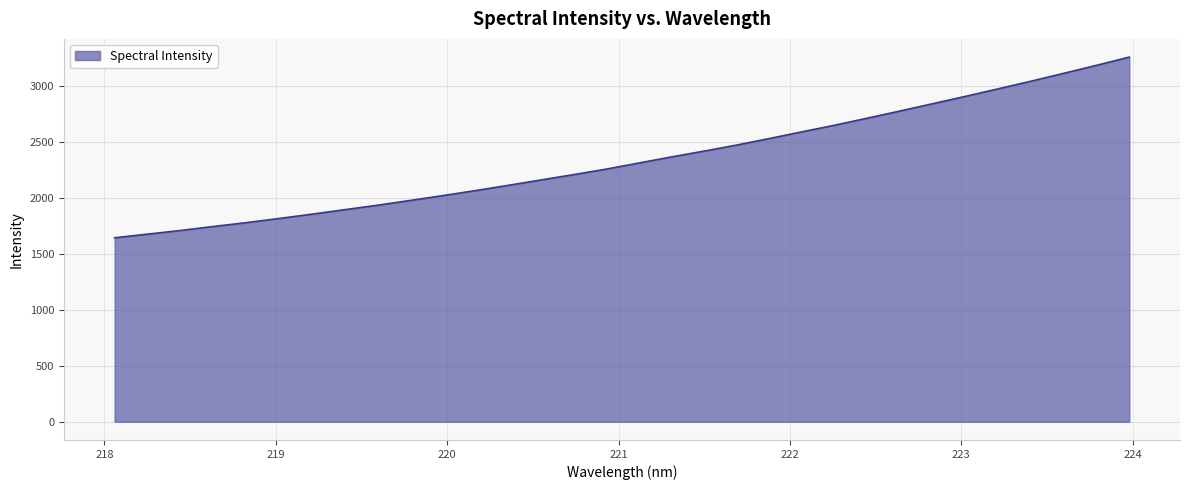

What is the maximum value shown in the chart?

3260.7